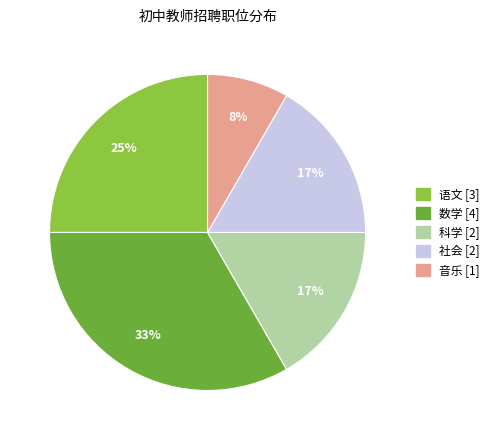

Combined, do 社会 and 语文 account for over 50%?

No